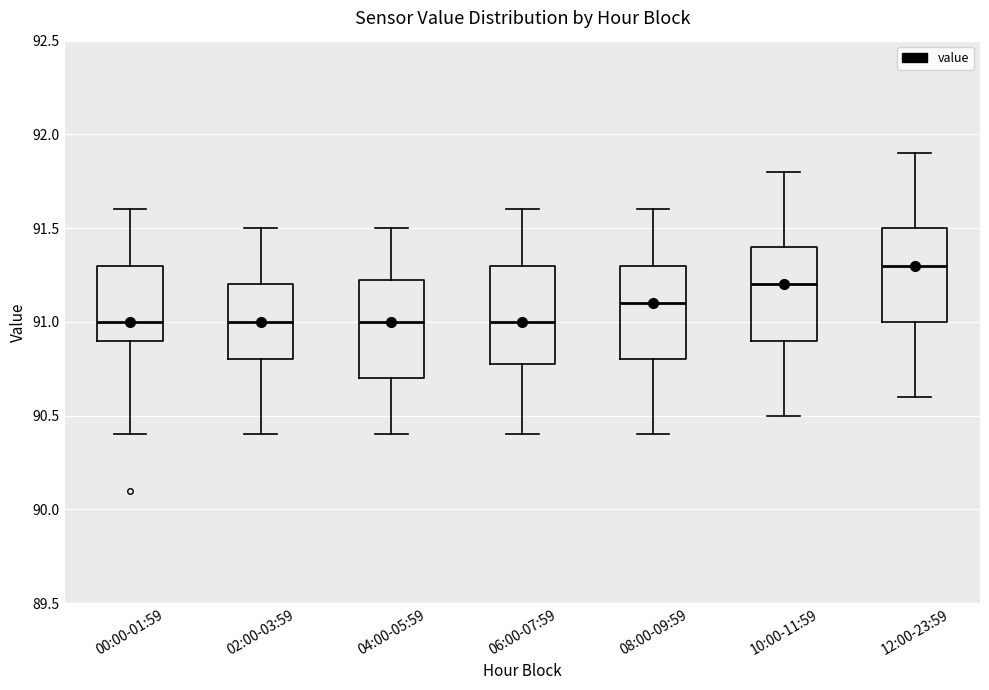

Reading left to right, read every box against the y-axis: the position of its median line, the range the box covers, and the ends of its whiskers. The values are not printed on the chart, so give them approximately, as read against the axis.

00:00-01:59: median 91.00, box 90.90 to 91.30, whiskers 90.40 to 91.60
02:00-03:59: median 91.00, box 90.80 to 91.20, whiskers 90.40 to 91.50
04:00-05:59: median 91.00, box 90.70 to 91.25, whiskers 90.40 to 91.50
06:00-07:59: median 91.00, box 90.80 to 91.30, whiskers 90.40 to 91.60
08:00-09:59: median 91.10, box 90.80 to 91.30, whiskers 90.40 to 91.60
10:00-11:59: median 91.20, box 90.90 to 91.40, whiskers 90.50 to 91.80
12:00-23:59: median 91.30, box 91.00 to 91.50, whiskers 90.60 to 91.90